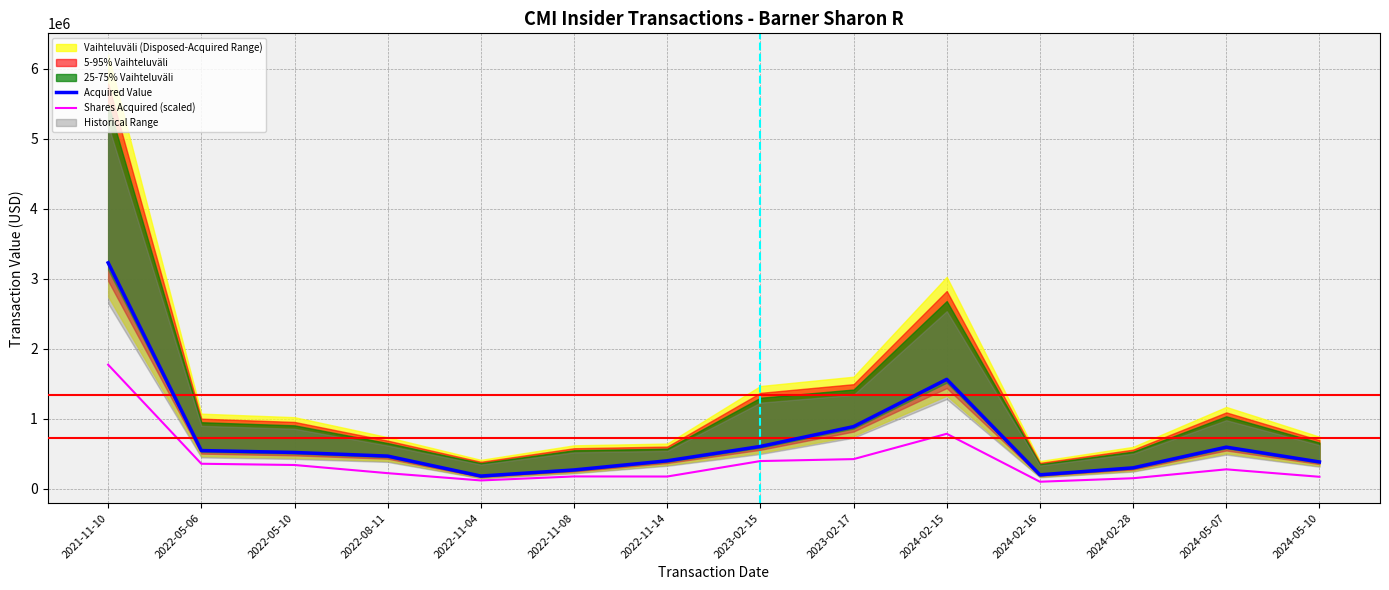

At which category is the sum across all series the highest?

2021-11-10